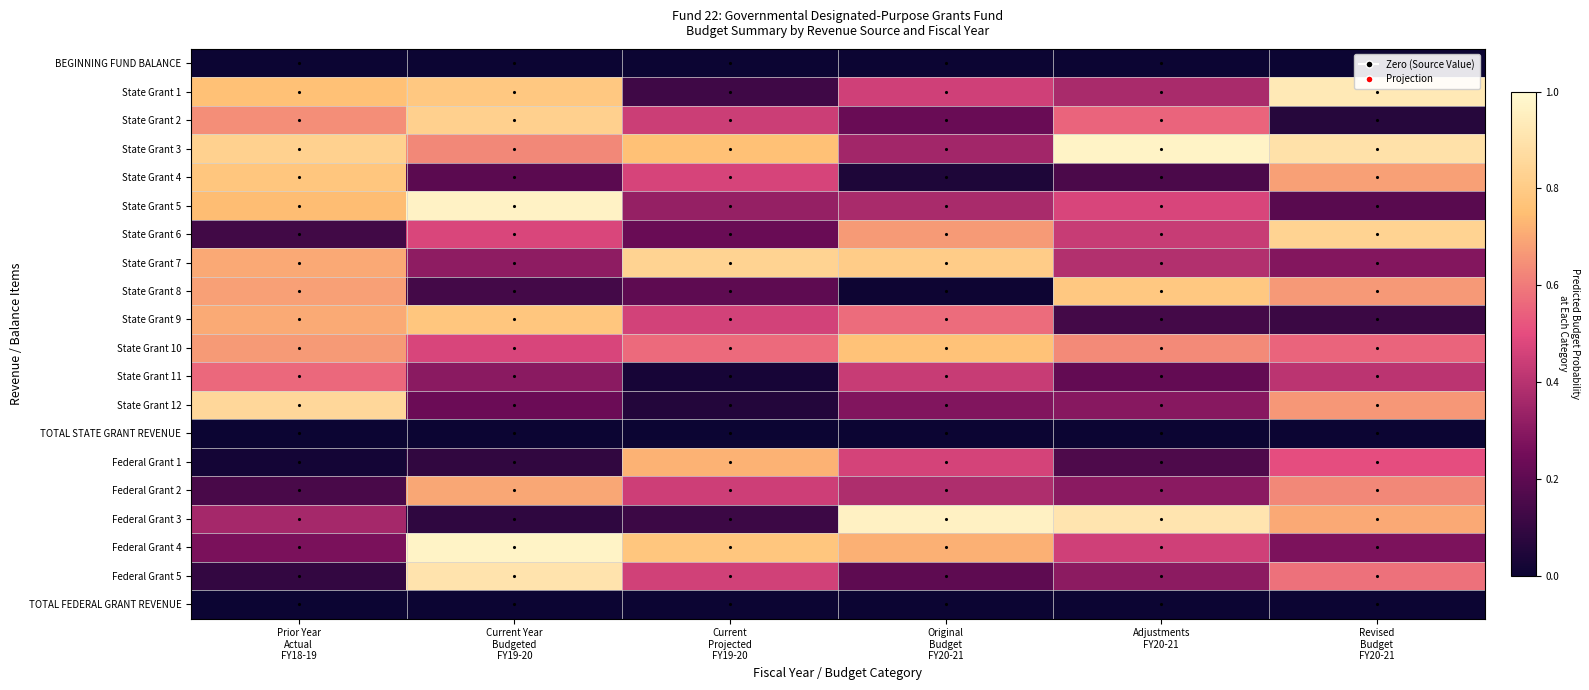

Reading left to right, extract all data points from this chart.

BEGINNING FUND BALANCE: Prior Year
Actual
FY18-19=0.0	Current Year
Budgeted
FY19-20=0.0	Current
Projected
FY19-20=0.0	Original
Budget
FY20-21=0.0	Adjustments
FY20-21=0.0	Revised
Budget
FY20-21=0.0
State Grant 1: Prior Year
Actual
FY18-19=0.8	Current Year
Budgeted
FY19-20=0.8	Current
Projected
FY19-20=0.1	Original
Budget
FY20-21=0.5	Adjustments
FY20-21=0.4	Revised
Budget
FY20-21=0.9
State Grant 2: Prior Year
Actual
FY18-19=0.6	Current Year
Budgeted
FY19-20=0.8	Current
Projected
FY19-20=0.4	Original
Budget
FY20-21=0.2	Adjustments
FY20-21=0.6	Revised
Budget
FY20-21=0.1
State Grant 3: Prior Year
Actual
FY18-19=0.8	Current Year
Budgeted
FY19-20=0.6	Current
Projected
FY19-20=0.8	Original
Budget
FY20-21=0.4	Adjustments
FY20-21=1.0	Revised
Budget
FY20-21=0.9
State Grant 4: Prior Year
Actual
FY18-19=0.8	Current Year
Budgeted
FY19-20=0.2	Current
Projected
FY19-20=0.5	Original
Budget
FY20-21=0.0	Adjustments
FY20-21=0.2	Revised
Budget
FY20-21=0.7
State Grant 5: Prior Year
Actual
FY18-19=0.7	Current Year
Budgeted
FY19-20=1.0	Current
Projected
FY19-20=0.3	Original
Budget
FY20-21=0.4	Adjustments
FY20-21=0.5	Revised
Budget
FY20-21=0.2
State Grant 6: Prior Year
Actual
FY18-19=0.1	Current Year
Budgeted
FY19-20=0.5	Current
Projected
FY19-20=0.2	Original
Budget
FY20-21=0.7	Adjustments
FY20-21=0.4	Revised
Budget
FY20-21=0.8
State Grant 7: Prior Year
Actual
FY18-19=0.7	Current Year
Budgeted
FY19-20=0.3	Current
Projected
FY19-20=0.8	Original
Budget
FY20-21=0.8	Adjustments
FY20-21=0.4	Revised
Budget
FY20-21=0.3
State Grant 8: Prior Year
Actual
FY18-19=0.7	Current Year
Budgeted
FY19-20=0.1	Current
Projected
FY19-20=0.2	Original
Budget
FY20-21=0.0	Adjustments
FY20-21=0.8	Revised
Budget
FY20-21=0.7
State Grant 9: Prior Year
Actual
FY18-19=0.7	Current Year
Budgeted
FY19-20=0.8	Current
Projected
FY19-20=0.5	Original
Budget
FY20-21=0.6	Adjustments
FY20-21=0.1	Revised
Budget
FY20-21=0.1
State Grant 10: Prior Year
Actual
FY18-19=0.7	Current Year
Budgeted
FY19-20=0.5	Current
Projected
FY19-20=0.6	Original
Budget
FY20-21=0.8	Adjustments
FY20-21=0.6	Revised
Budget
FY20-21=0.6
State Grant 11: Prior Year
Actual
FY18-19=0.6	Current Year
Budgeted
FY19-20=0.3	Current
Projected
FY19-20=0.0	Original
Budget
FY20-21=0.4	Adjustments
FY20-21=0.2	Revised
Budget
FY20-21=0.4
State Grant 12: Prior Year
Actual
FY18-19=0.9	Current Year
Budgeted
FY19-20=0.2	Current
Projected
FY19-20=0.1	Original
Budget
FY20-21=0.3	Adjustments
FY20-21=0.3	Revised
Budget
FY20-21=0.7
TOTAL STATE GRANT REVENUE: Prior Year
Actual
FY18-19=0.0	Current Year
Budgeted
FY19-20=0.0	Current
Projected
FY19-20=0.0	Original
Budget
FY20-21=0.0	Adjustments
FY20-21=0.0	Revised
Budget
FY20-21=0.0
Federal Grant 1: Prior Year
Actual
FY18-19=0.0	Current Year
Budgeted
FY19-20=0.1	Current
Projected
FY19-20=0.7	Original
Budget
FY20-21=0.5	Adjustments
FY20-21=0.2	Revised
Budget
FY20-21=0.5
Federal Grant 2: Prior Year
Actual
FY18-19=0.2	Current Year
Budgeted
FY19-20=0.7	Current
Projected
FY19-20=0.4	Original
Budget
FY20-21=0.4	Adjustments
FY20-21=0.3	Revised
Budget
FY20-21=0.6
Federal Grant 3: Prior Year
Actual
FY18-19=0.4	Current Year
Budgeted
FY19-20=0.1	Current
Projected
FY19-20=0.1	Original
Budget
FY20-21=1.0	Adjustments
FY20-21=0.9	Revised
Budget
FY20-21=0.7
Federal Grant 4: Prior Year
Actual
FY18-19=0.3	Current Year
Budgeted
FY19-20=1.0	Current
Projected
FY19-20=0.8	Original
Budget
FY20-21=0.7	Adjustments
FY20-21=0.4	Revised
Budget
FY20-21=0.3
Federal Grant 5: Prior Year
Actual
FY18-19=0.1	Current Year
Budgeted
FY19-20=0.9	Current
Projected
FY19-20=0.5	Original
Budget
FY20-21=0.2	Adjustments
FY20-21=0.3	Revised
Budget
FY20-21=0.6
TOTAL FEDERAL GRANT REVENUE: Prior Year
Actual
FY18-19=0.0	Current Year
Budgeted
FY19-20=0.0	Current
Projected
FY19-20=0.0	Original
Budget
FY20-21=0.0	Adjustments
FY20-21=0.0	Revised
Budget
FY20-21=0.0